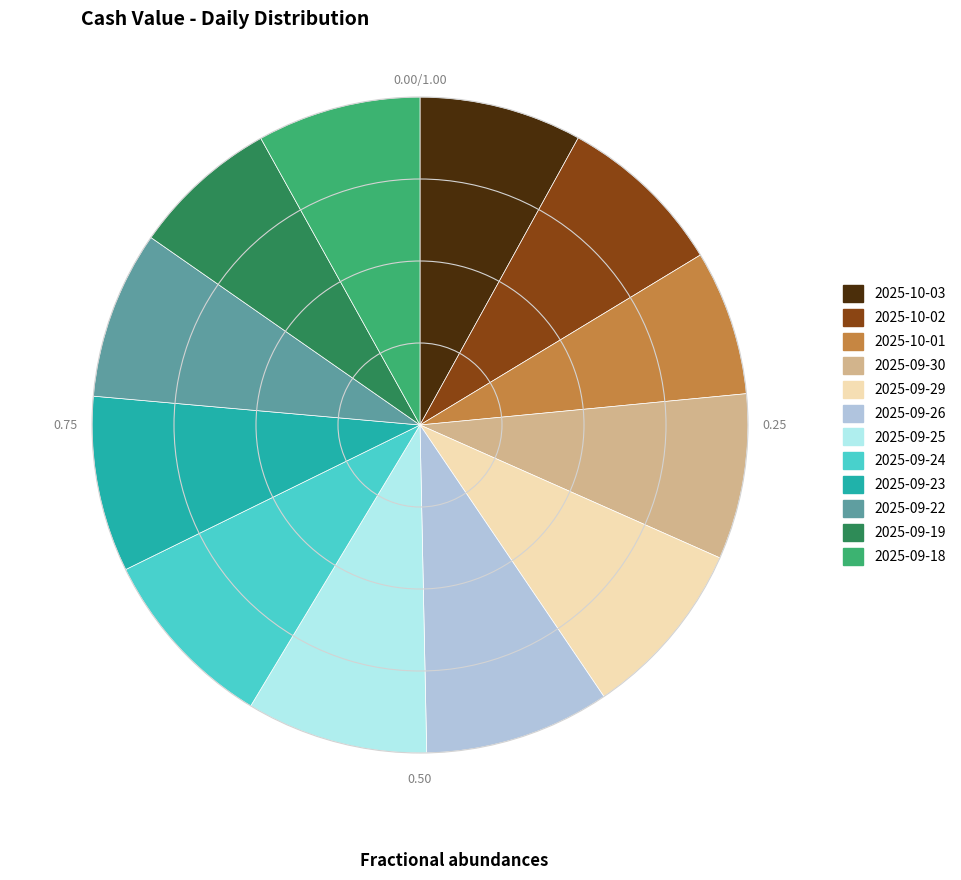

Does 2025-09-26 account for over 50% of the chart?

No